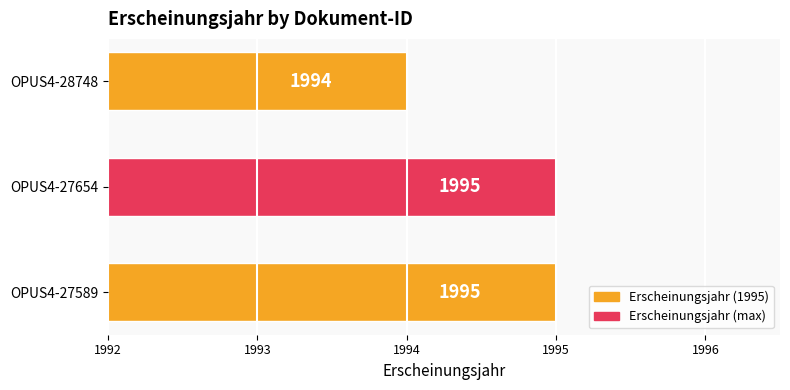

The chart shows a value of 1995 at OPUS4-27589. True or false?

True